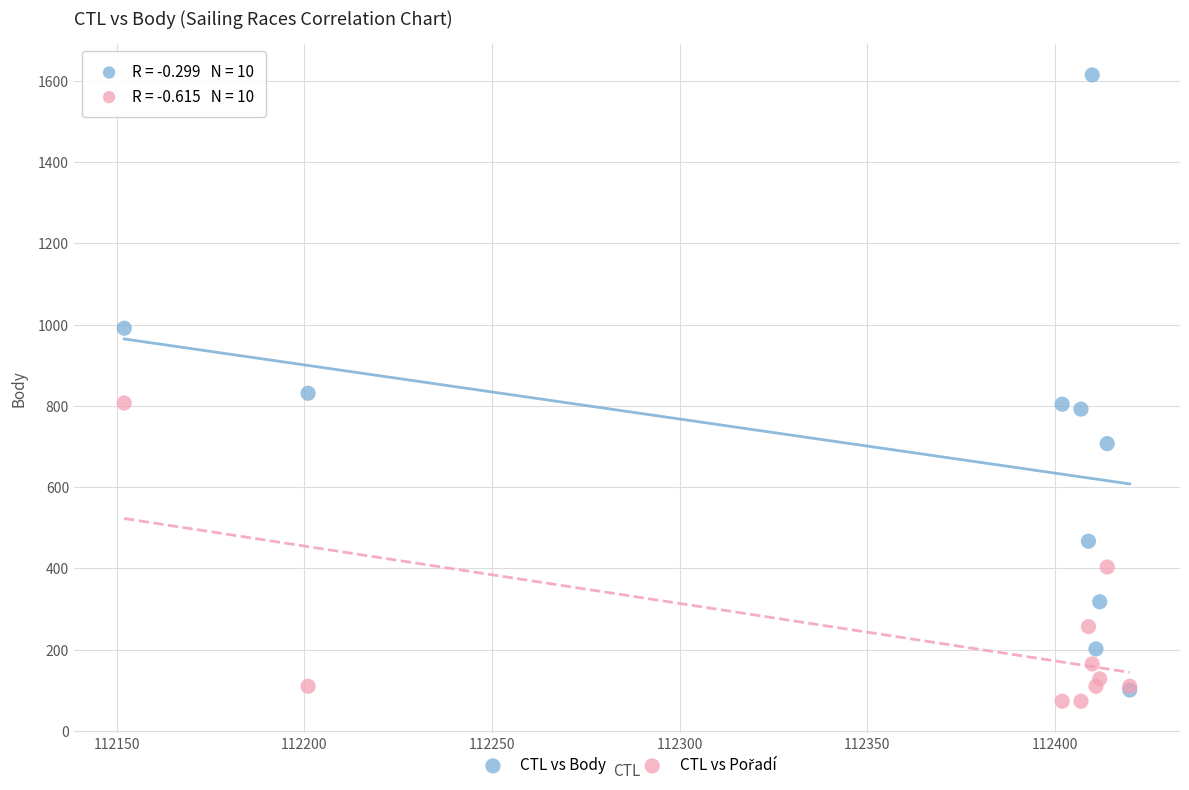

In the CTL vs Body series, what Y value is closest to 857?

831.0